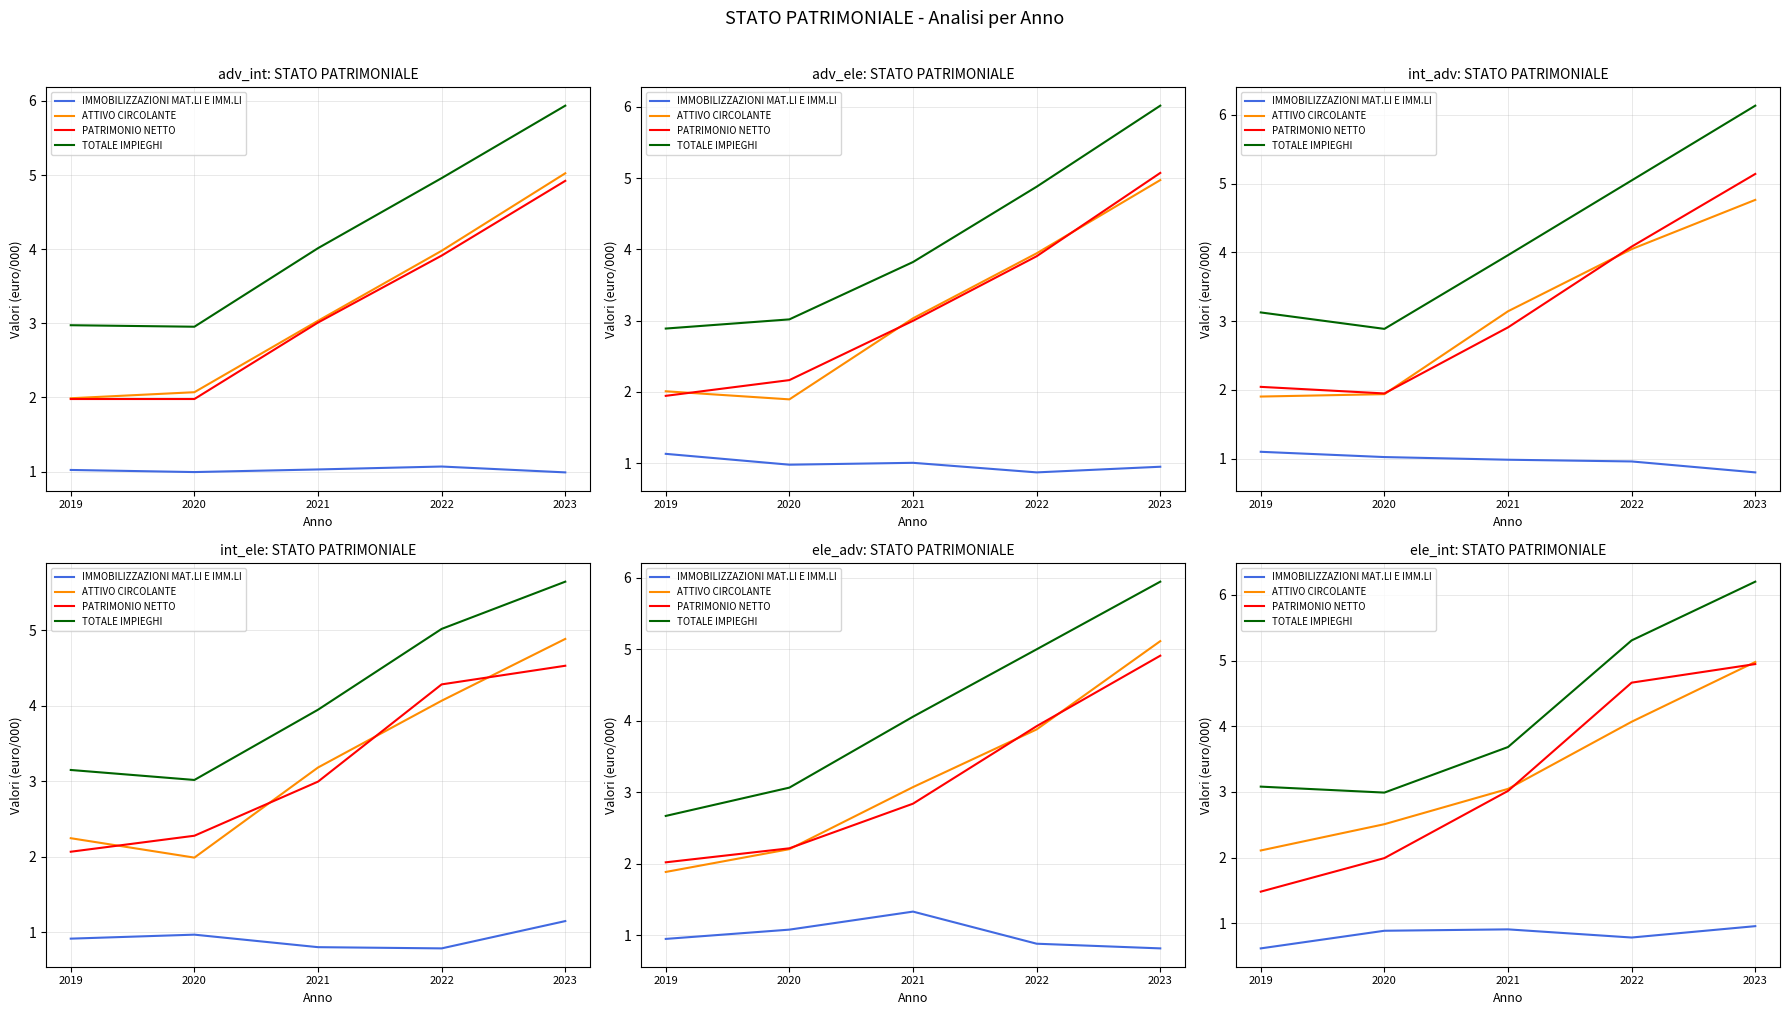

The value of PATRIMONIO NETTO at 2019 is 2.0. True or false?

False